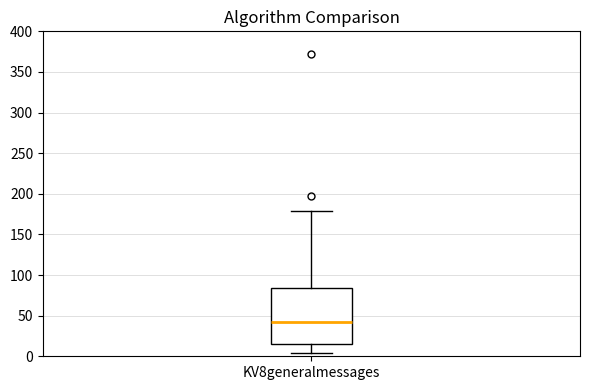

Read this box plot against the y-axis: the position of the median line, the range covered by the box, and the ends of both whiskers. The values are not printed on the chart, so give them approximately, as read against the axis.

median 40, box 15 to 85, whiskers 5 to 180